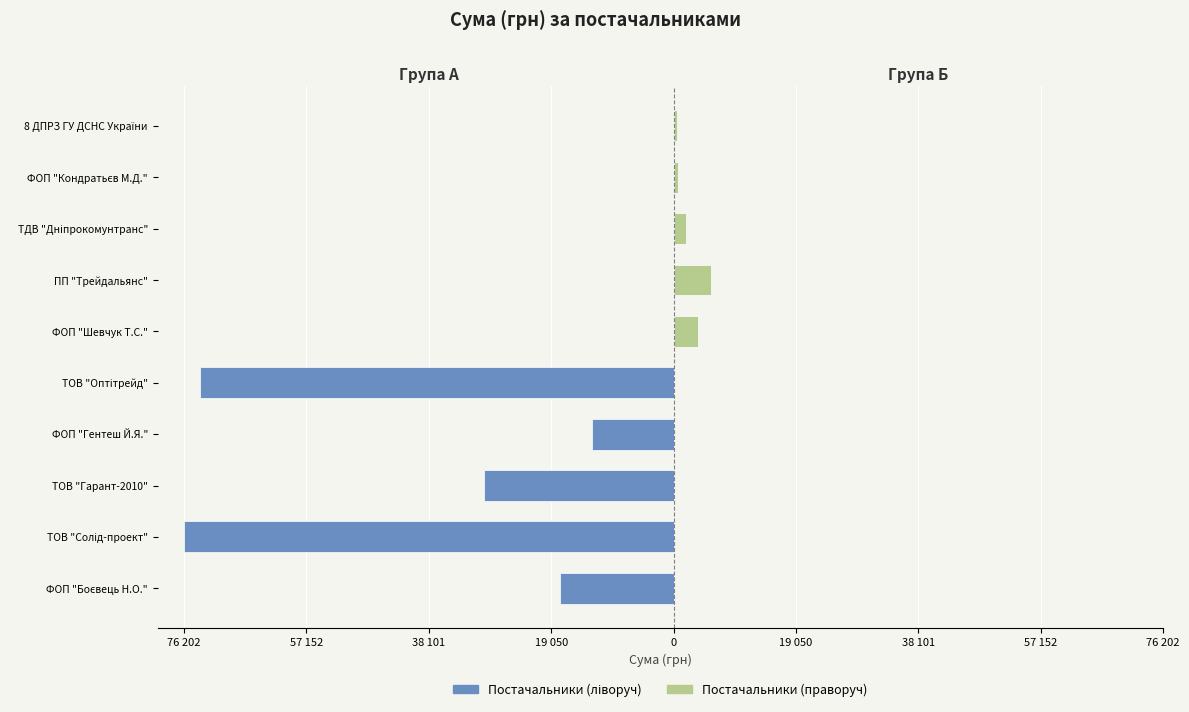

What are all the series names shown in the legend?

Постачальники (ліворуч), Постачальники (праворуч)